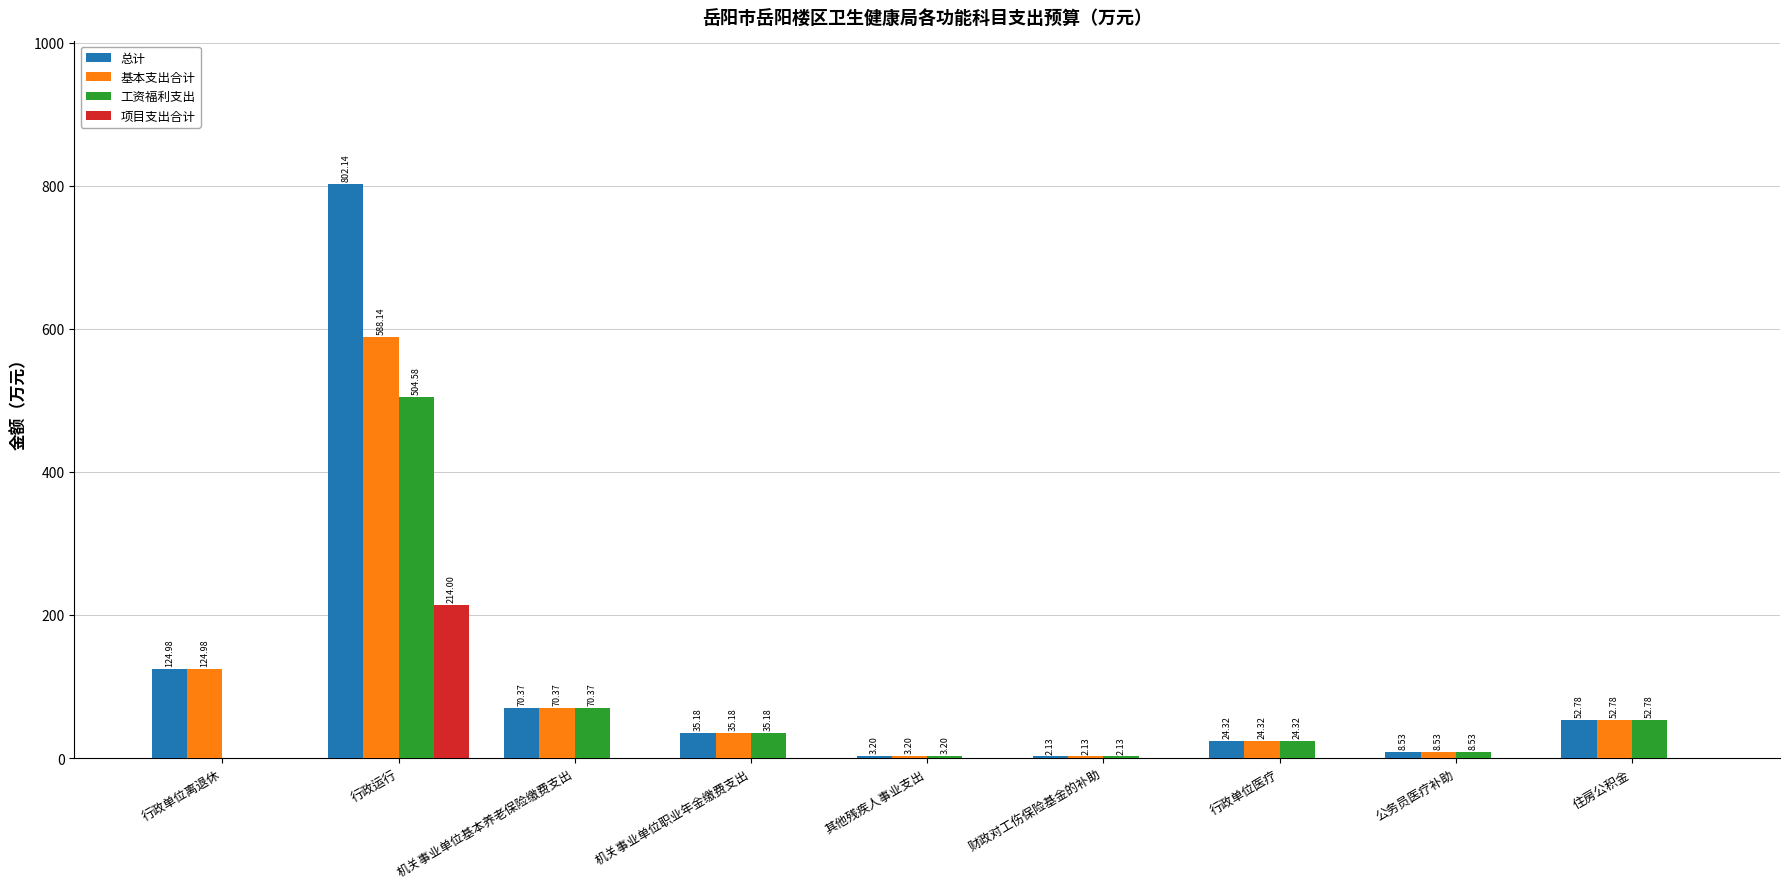

Is the value of 总计 at 机关事业单位基本养老保险缴费支出 greater than the value of 基本支出合计 at 财政对工伤保险基金的补助?

Yes